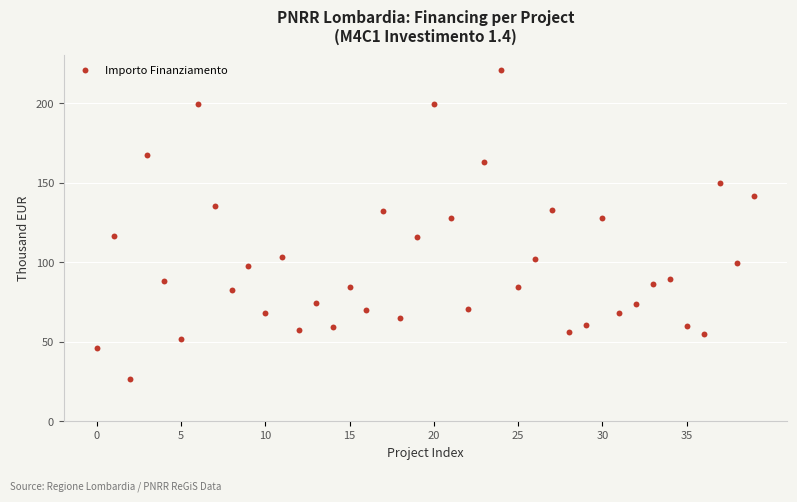

What is the range of Y values (max minus min)?

193.9